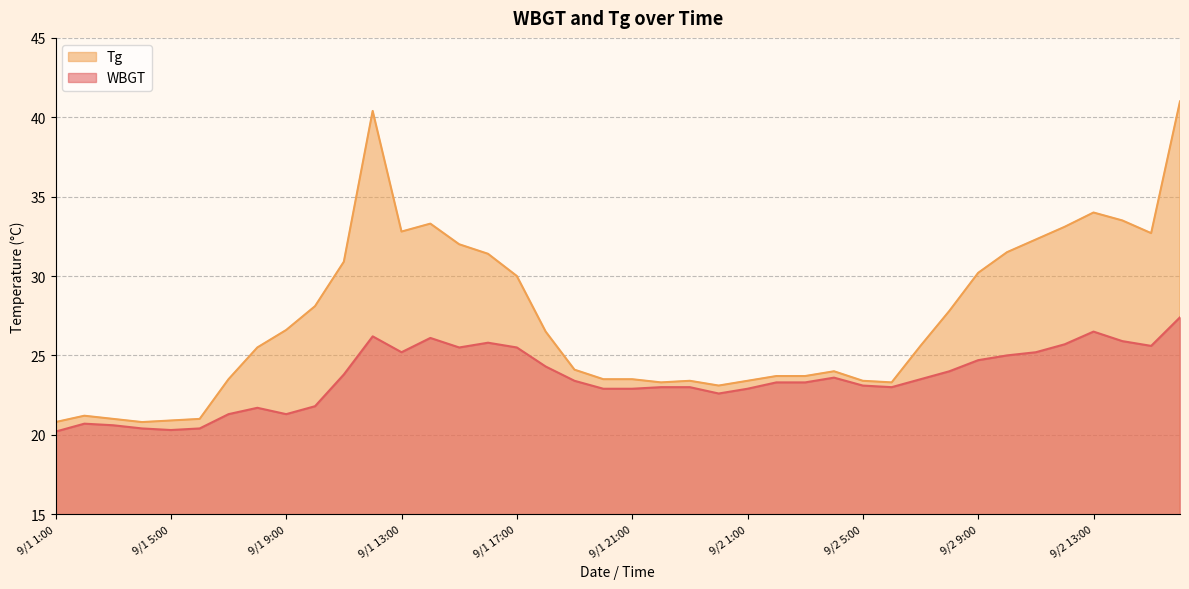

Where is the first local minimum for WBGT?

9/1 5:00